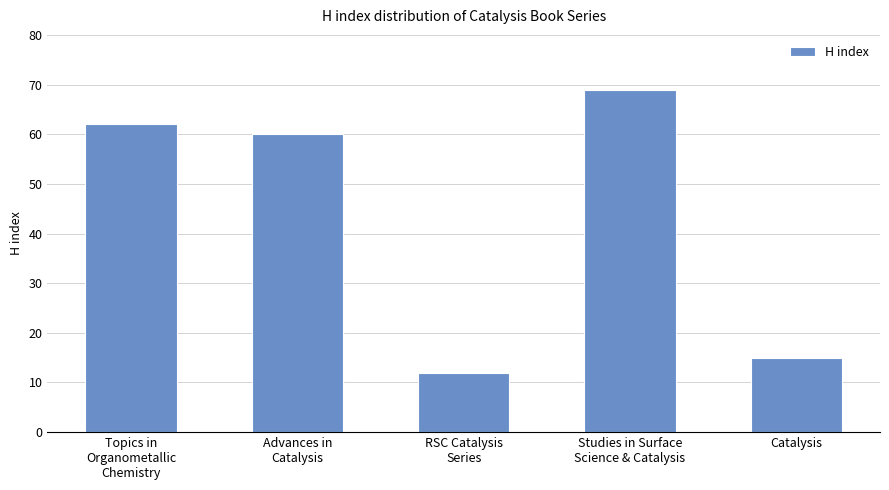

Are the bars grouped side by side (vs. stacked)?

No